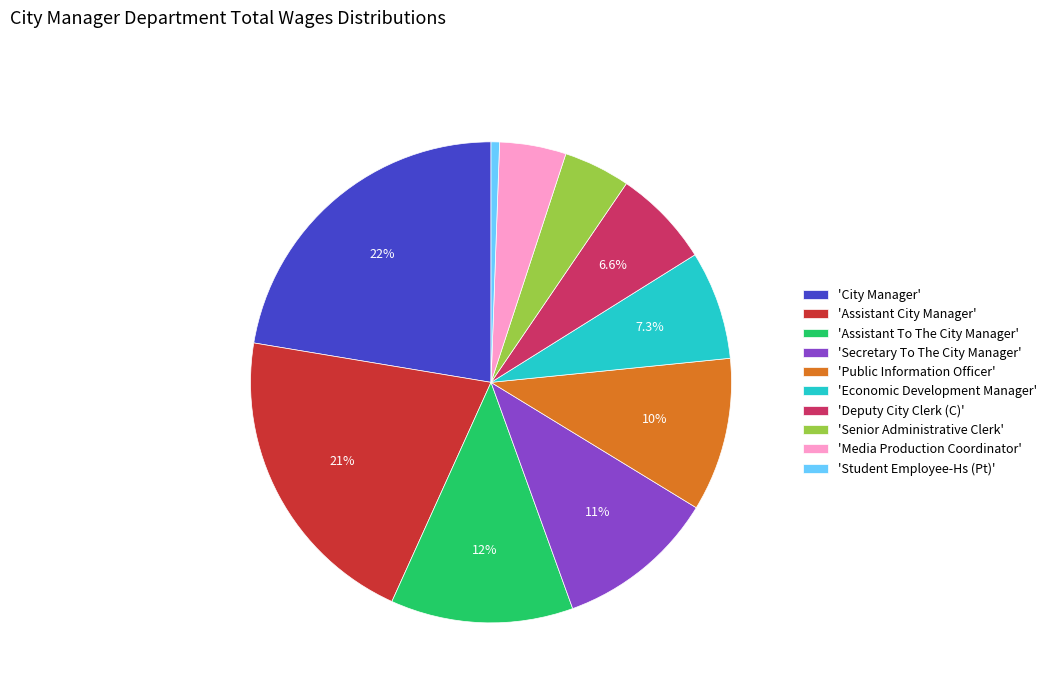

What portion of the pie excludes 'Secretary To The City Manager'?

89.2%